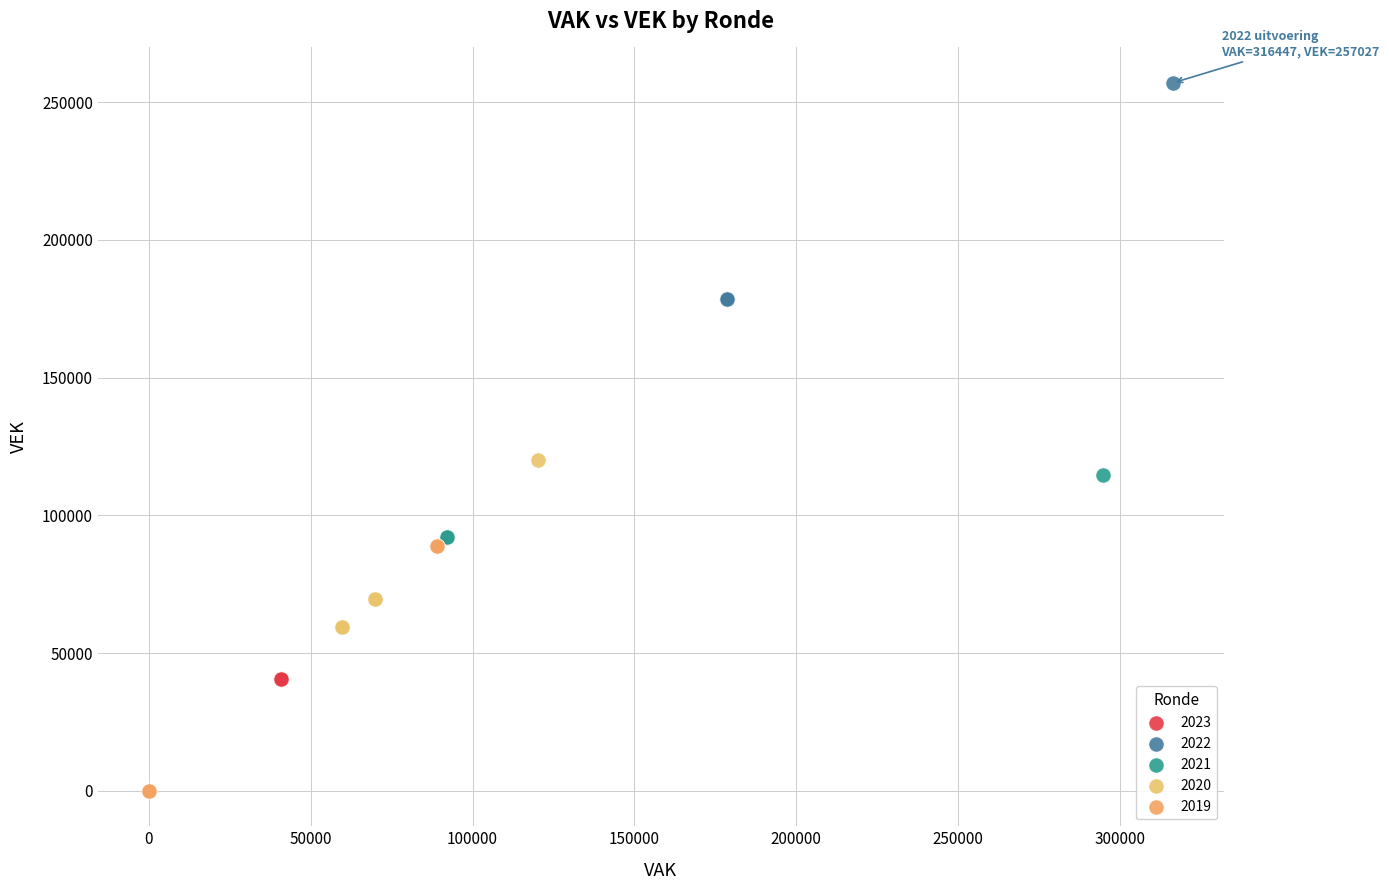

Which series contains the lowest Y value?

2019